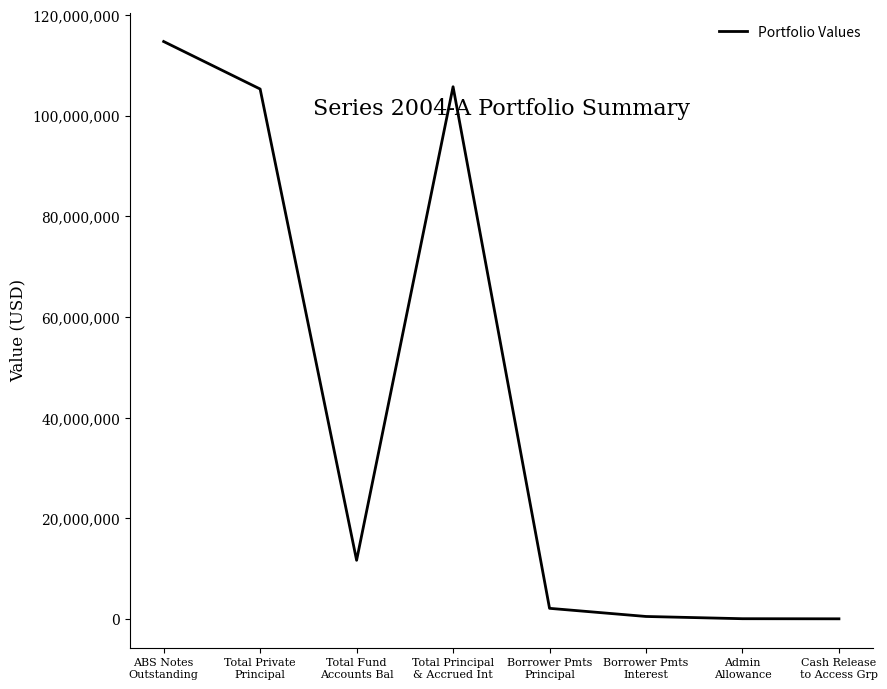

True or false: there are more than 2 points higher than both neighbors.

False